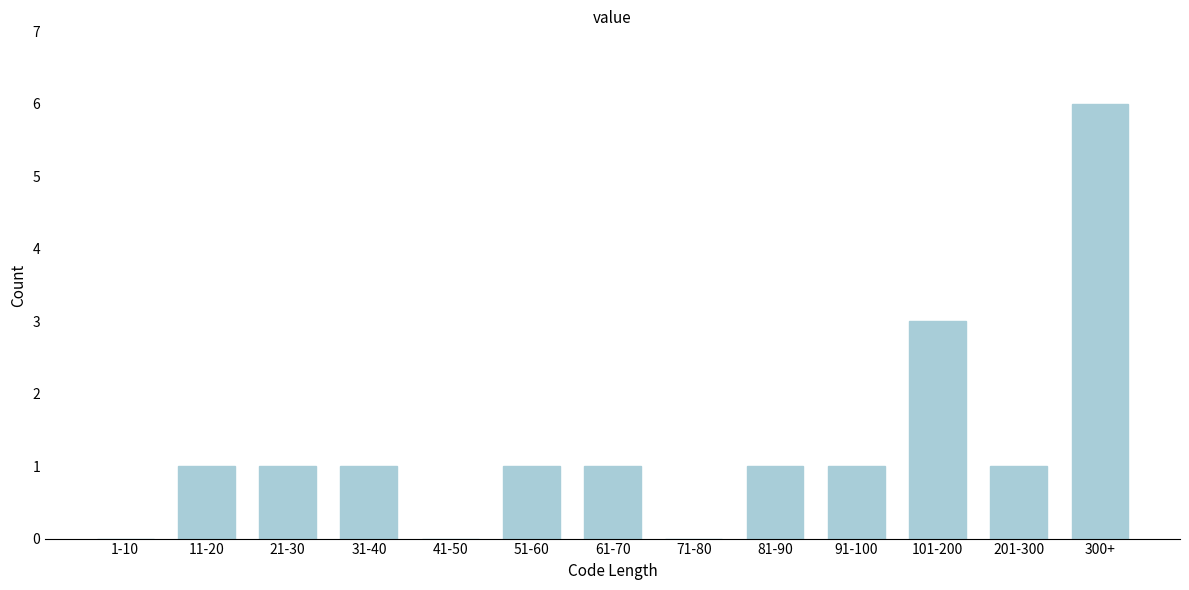

Reading left to right, list all the values displayed in this chart.

1-10=0	11-20=1	21-30=1	31-40=1	41-50=0	51-60=1	61-70=1	71-80=0	81-90=1	91-100=1	101-200=3	201-300=1	300+=6